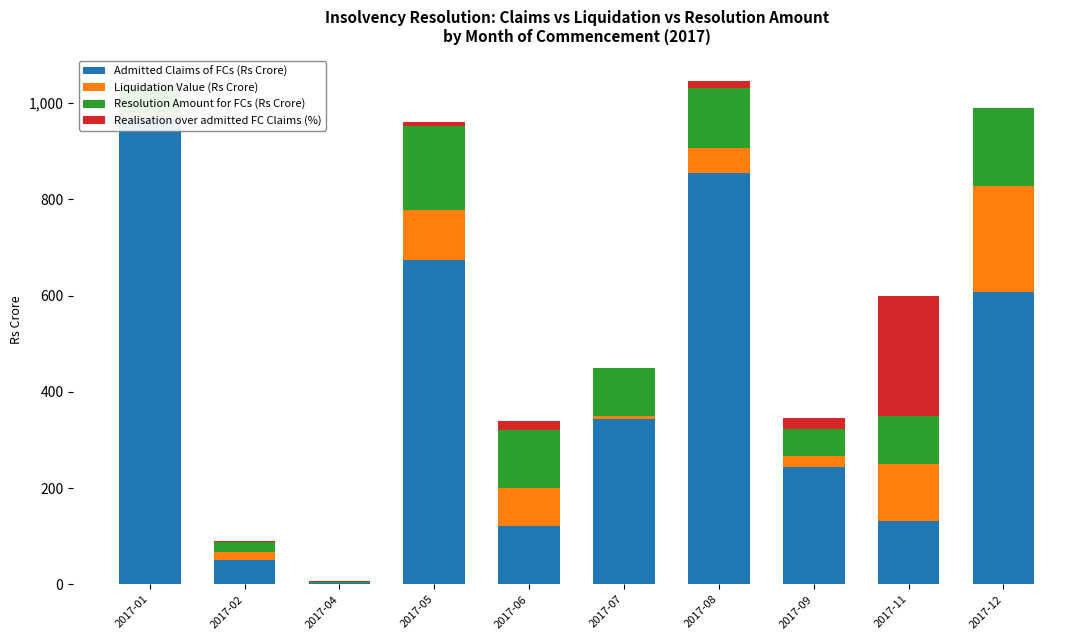

Which series has the largest total across all categories?

Admitted Claims of FCs (Rs Crore)